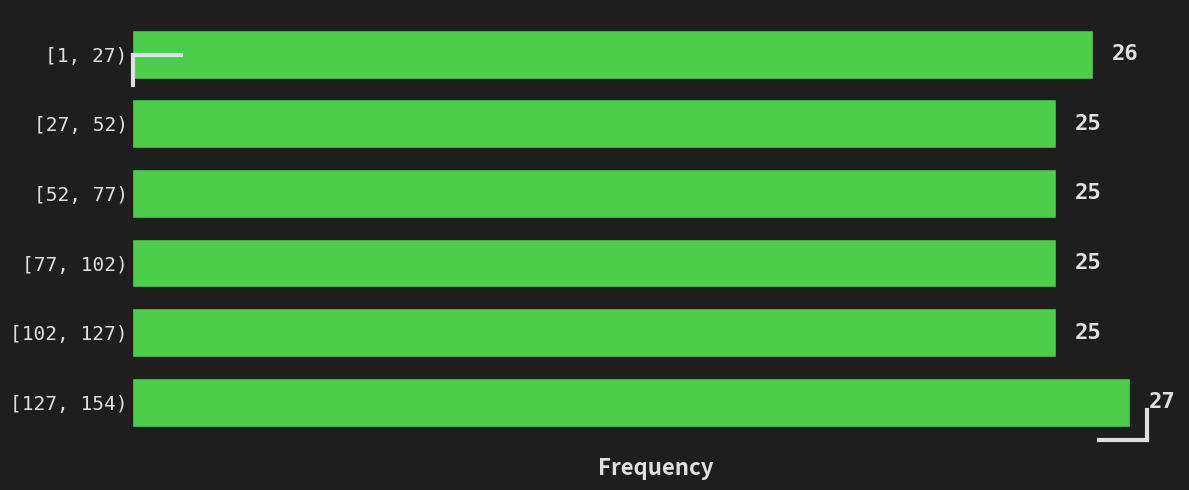

Reading top to bottom, transcribe all the data shown in this chart.

26	25	25	25	25	27